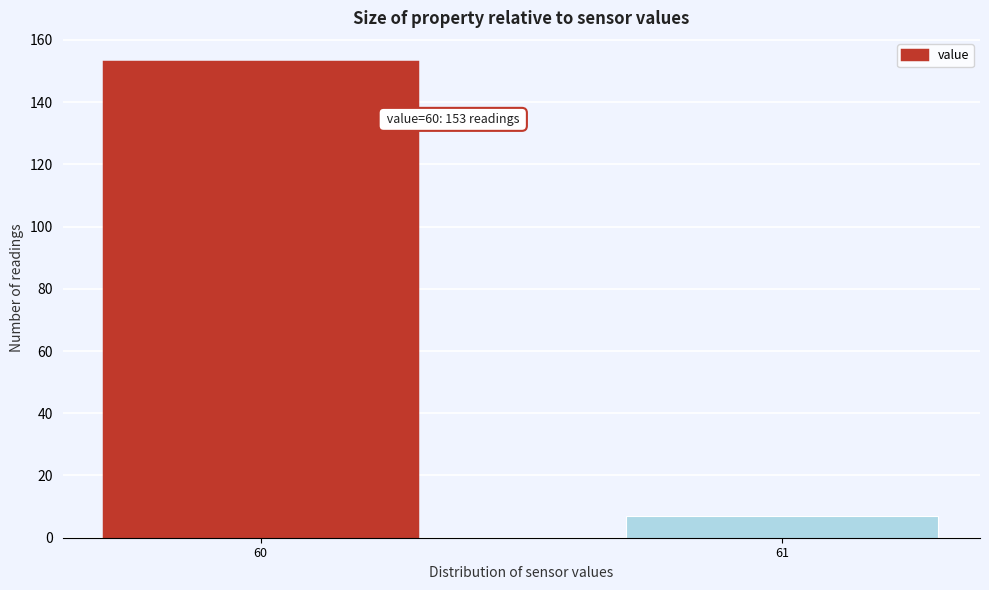

Reading right to left, list all the values displayed in this chart.

61=7	60=153